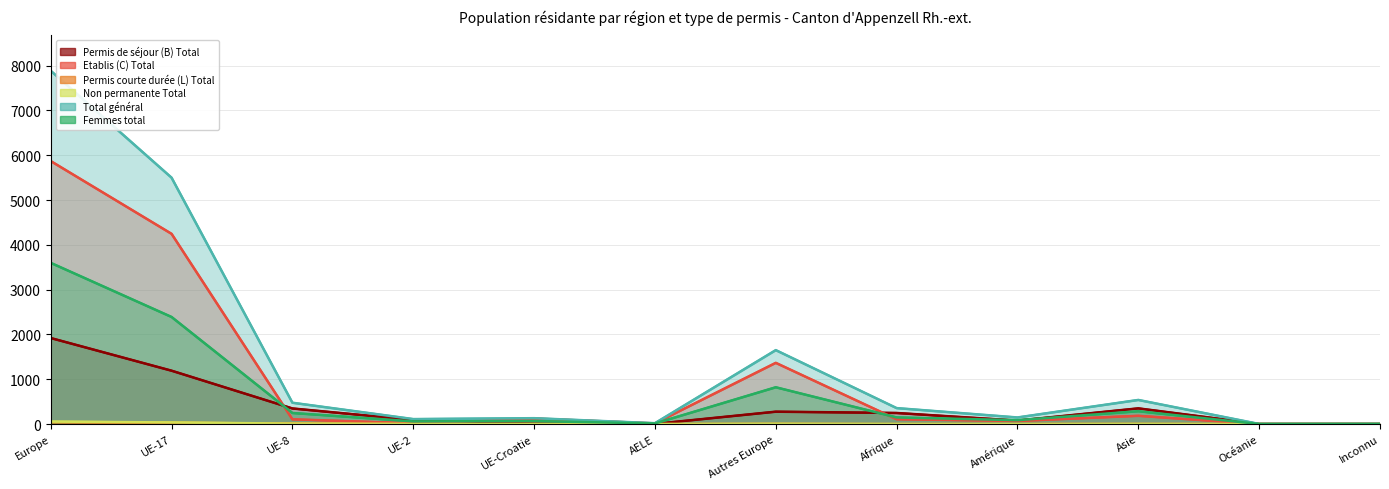

List the labels in order of Non permanente Total value, smallest first.

AELE, Amérique, Océanie, Inconnu, UE-Croatie, Afrique, Asie, UE-2, Autres Europe, UE-8, UE-17, Europe